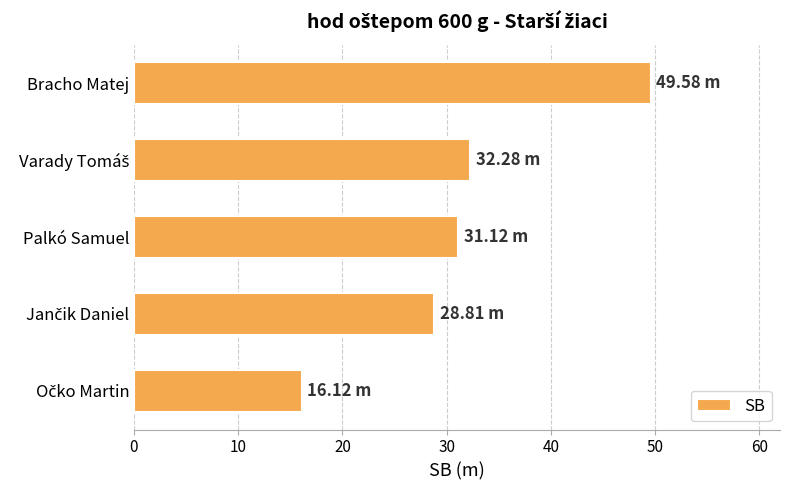

What is the sum of all values?

157.9